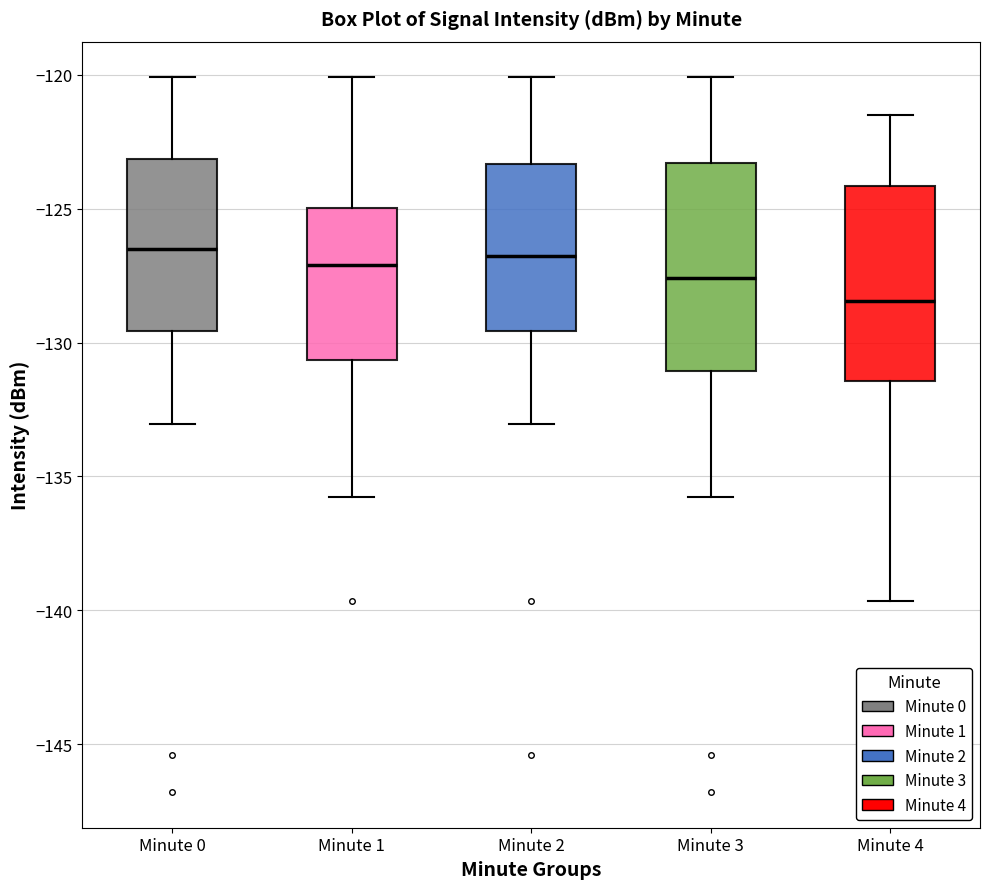

Reading left to right, read every box against the y-axis: the position of its median line, the range the box covers, and the ends of its whiskers. The values are not printed on the chart, so give them approximately, as read against the axis.

Minute 0: median -126.5, box -129.5 to -123.0, whiskers -133.0 to -120.0
Minute 1: median -127.0, box -130.5 to -125.0, whiskers -136.0 to -120.0
Minute 2: median -127.0, box -129.5 to -123.5, whiskers -133.0 to -120.0
Minute 3: median -127.5, box -131.0 to -123.5, whiskers -136.0 to -120.0
Minute 4: median -128.5, box -131.5 to -124.0, whiskers -139.5 to -121.5